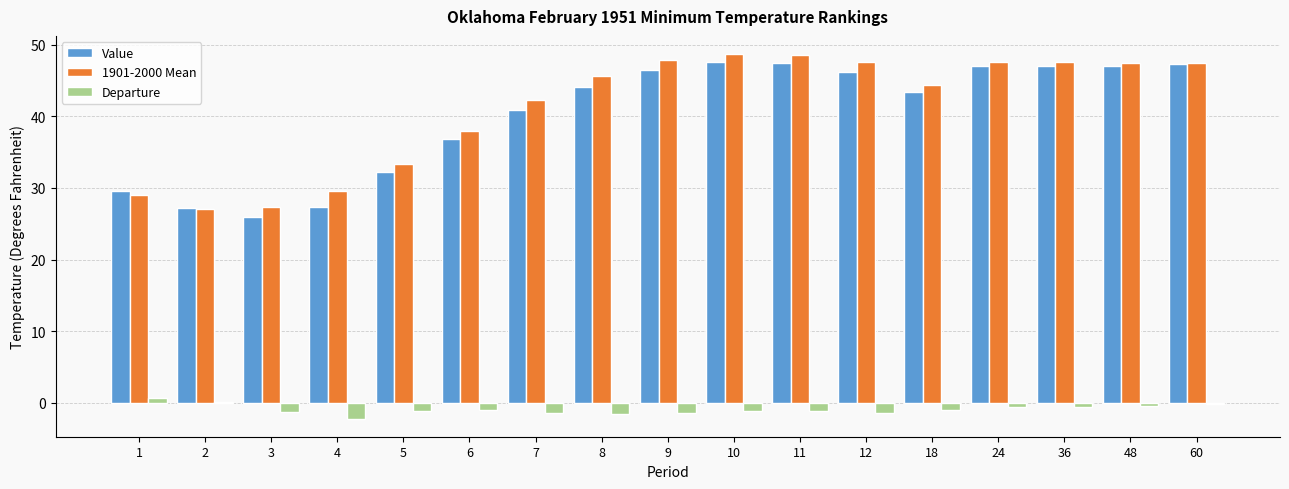

What is the maximum value shown in the chart?

48.7